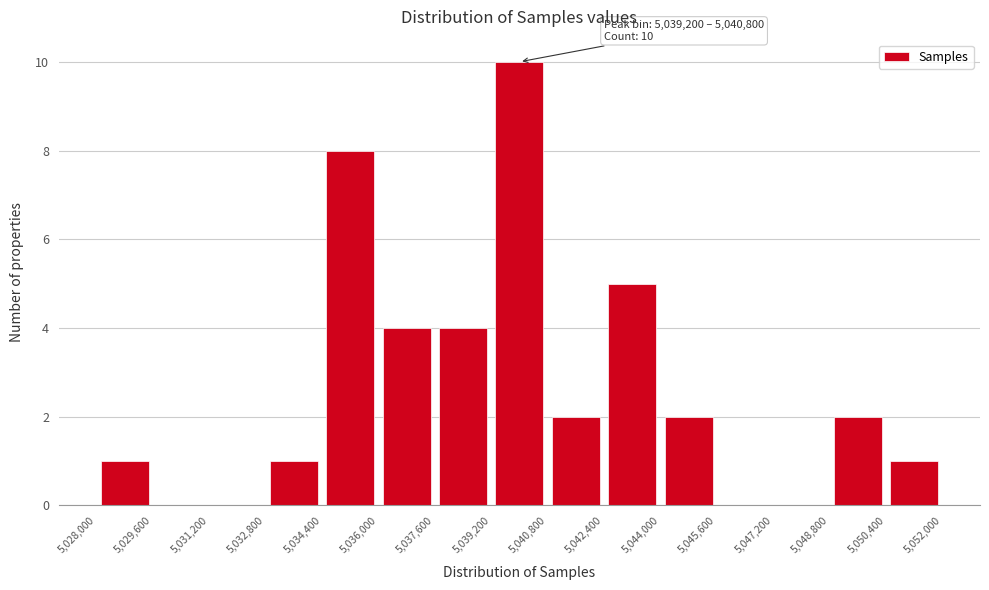

Which range on the x-axis has the tallest bar?

5,039,200 to 5,040,800